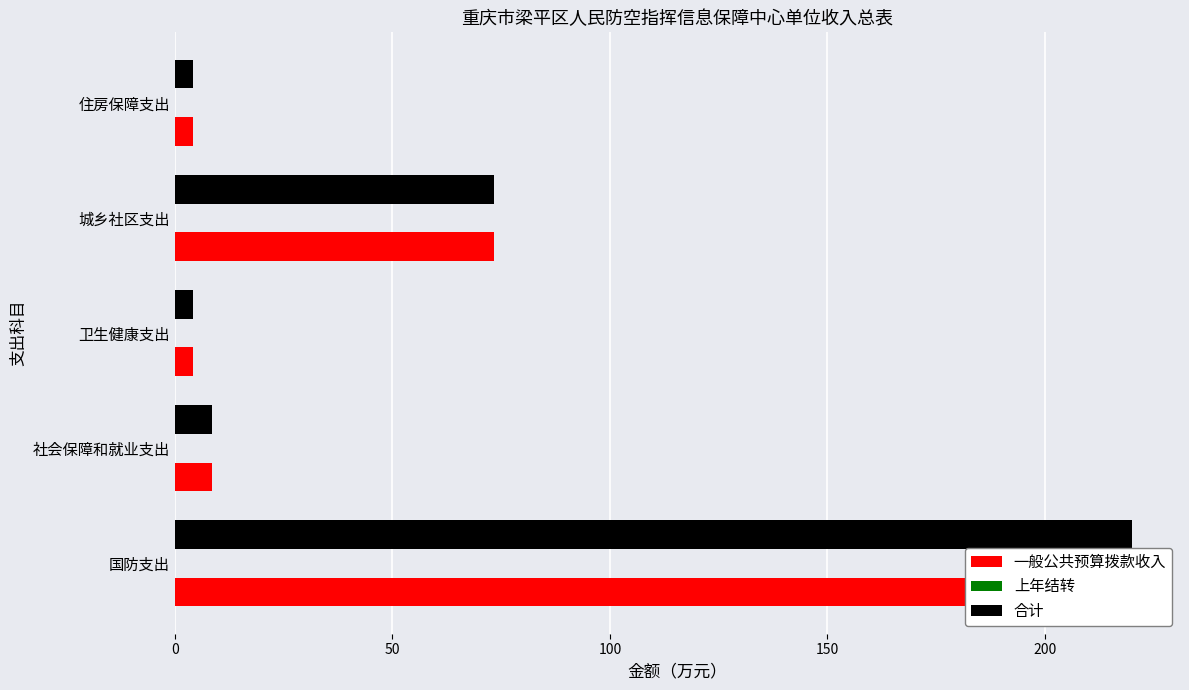

What are all the series names shown in the legend?

一般公共预算拨款收入, 上年结转, 合计